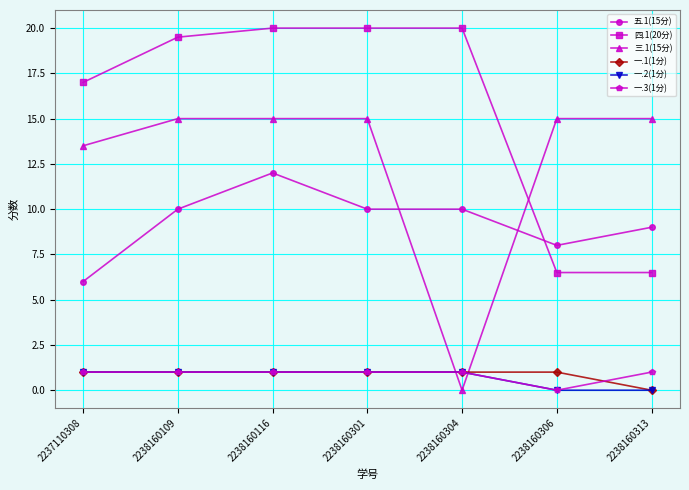

Reading left to right, extract all data points from this chart.

五.1(15分): 6.0	10.0	12.0	10.0	10.0	8.0	9.0
四.1(20分): 17.0	19.5	20.0	20.0	20.0	6.5	6.5
三.1(15分): 13.5	15.0	15.0	15.0	0.0	15.0	15.0
一.1(1分): 1.0	1.0	1.0	1.0	1.0	1.0	0.0
一.2(1分): 1.0	1.0	1.0	1.0	1.0	0.0	0.0
一.3(1分): 1.0	1.0	1.0	1.0	1.0	0.0	1.0